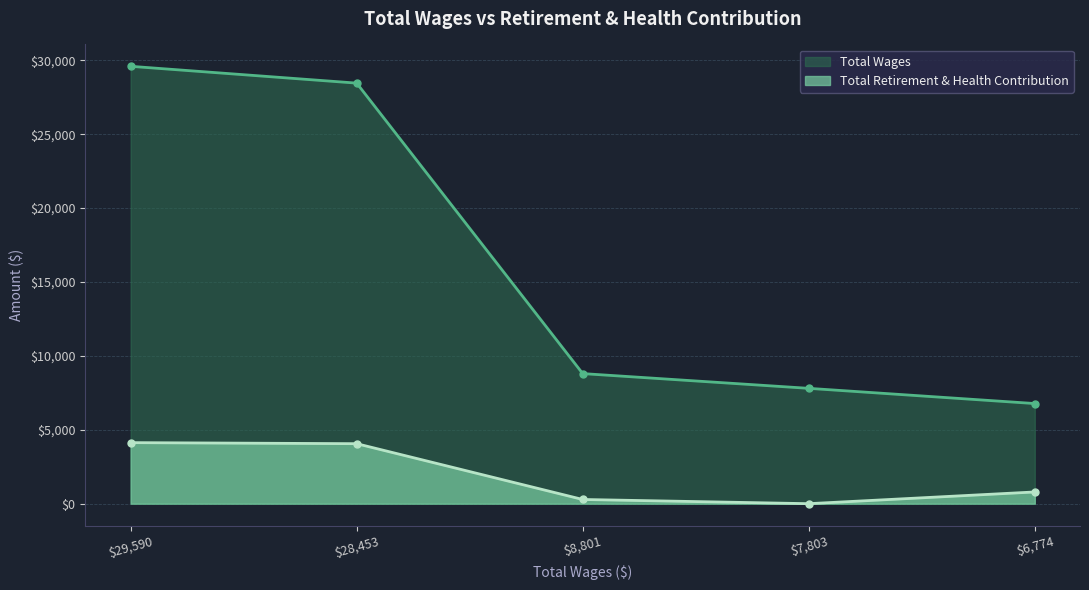

How many values in the Total Retirement & Health Contribution series are below 793?

2